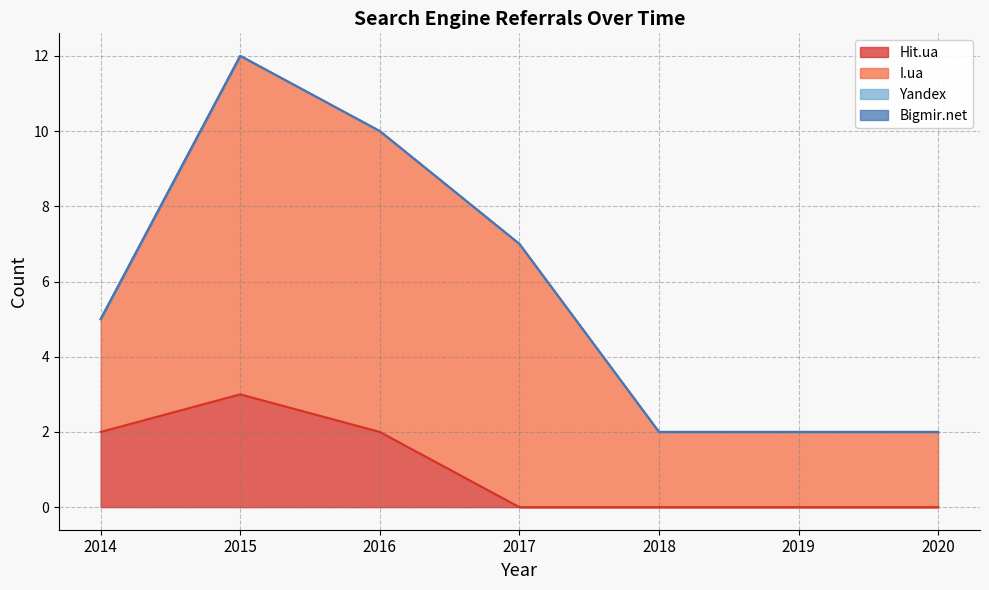

True or false: Bigmir.net has a value of 0 at 2016.

True